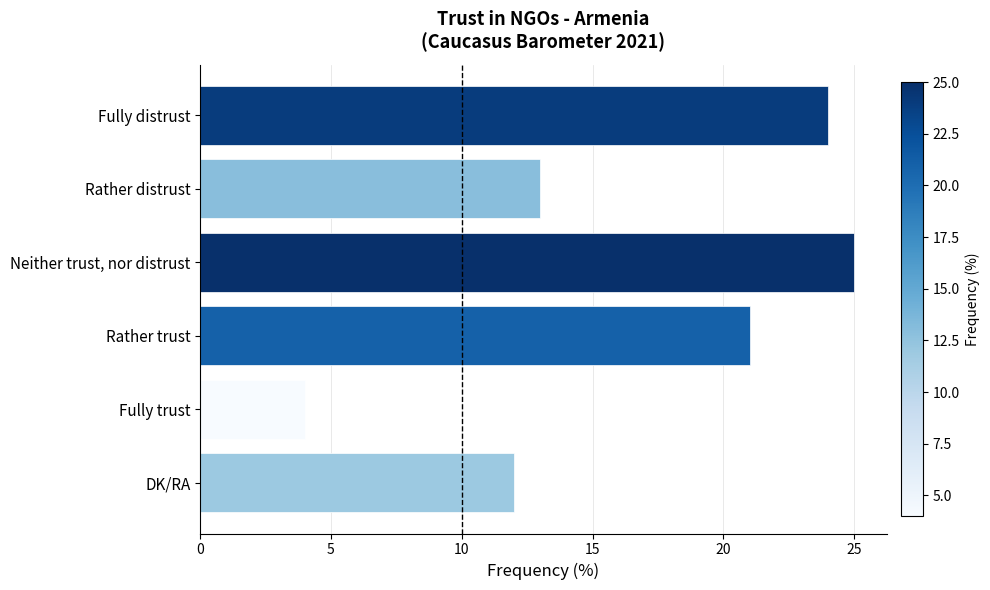

The value at Rather trust is 21. True or false?

True